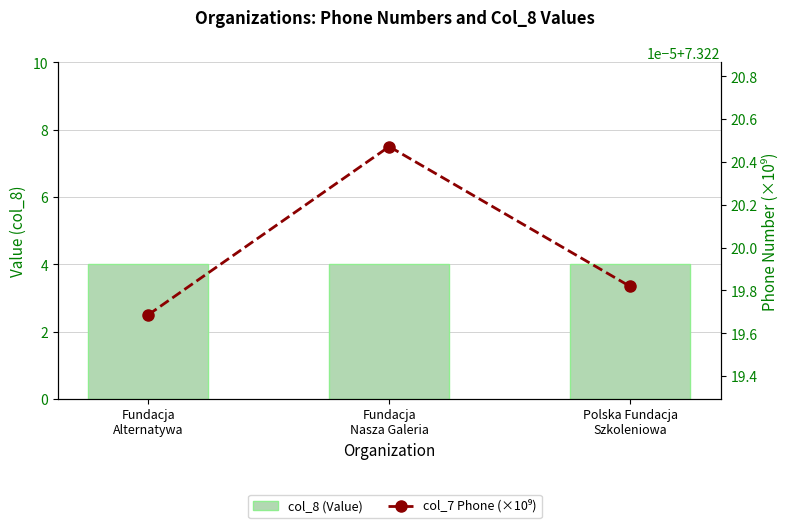

What is the label of the 3rd bar from the right?

Fundacja
Alternatywa